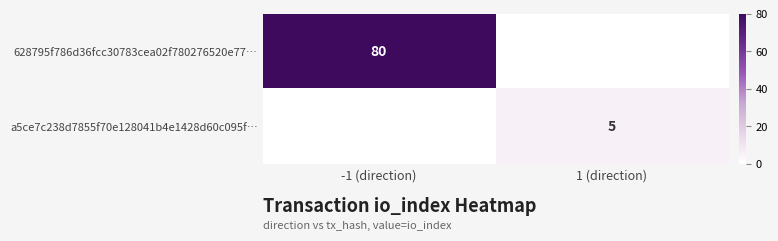

What is the sum of all a5ce7c238d7855f70e128041b4e1428d60c095f… values?

5